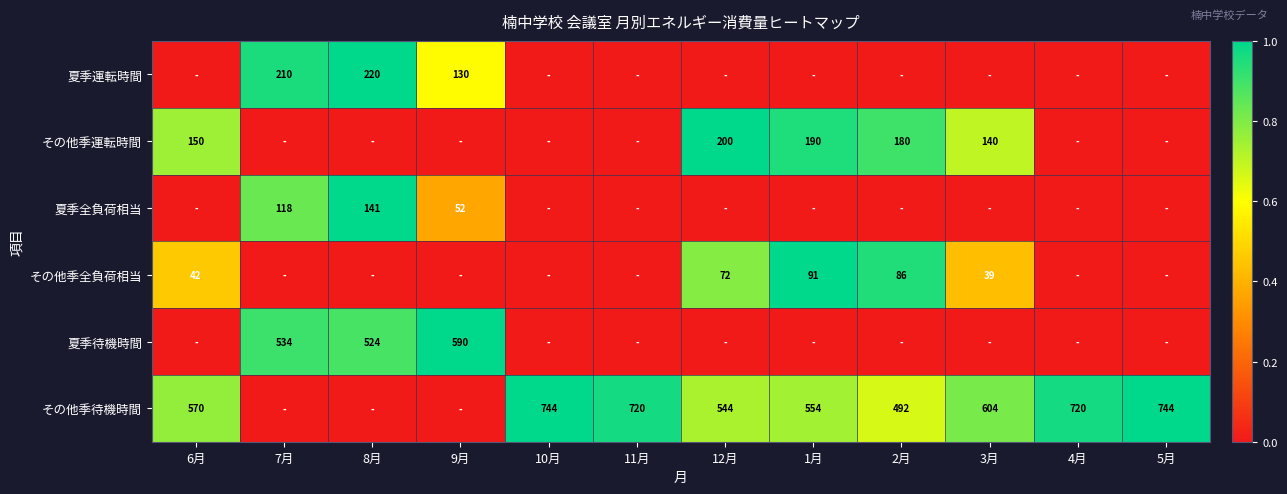

The value of 夏季運転時間 at 7月 is 288. True or false?

False